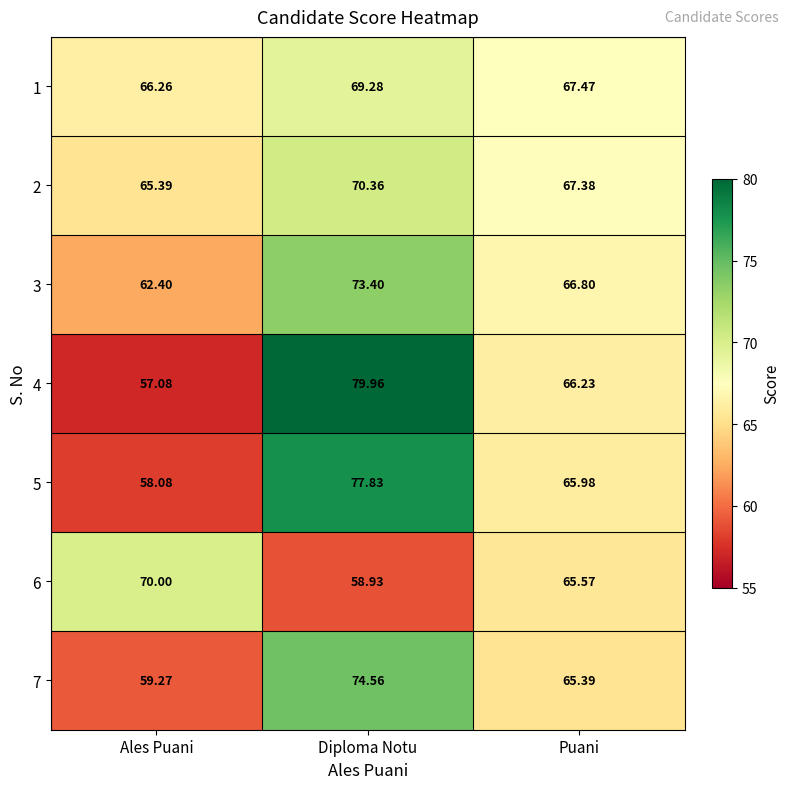

At which category is the sum across all series the highest?

Diploma Notu